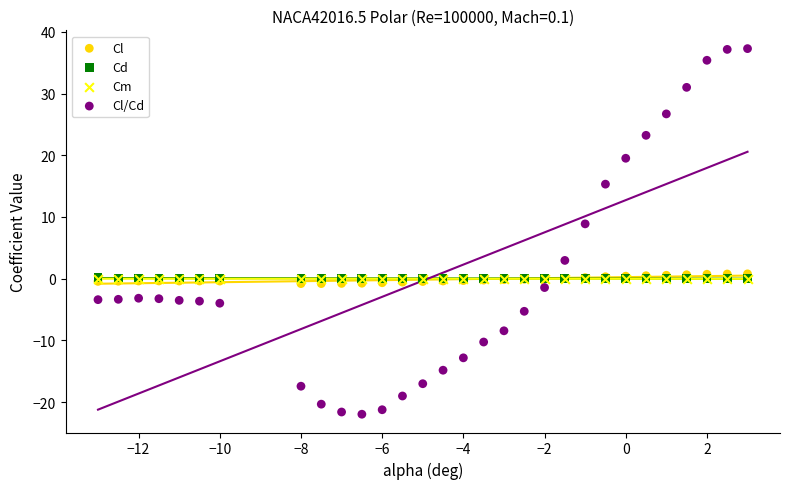

Which series has the widest spread of Y values?

Cl/Cd